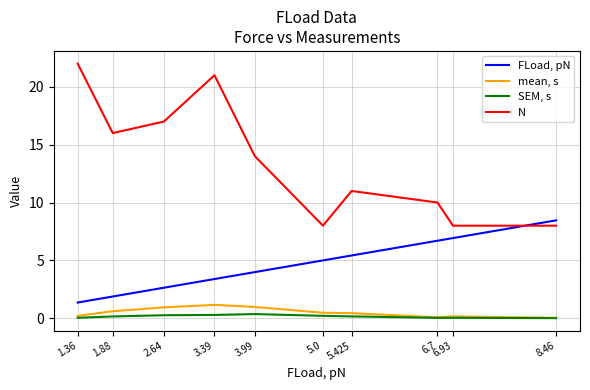

What are all the series names shown in the legend?

FLoad, pN, mean, s, SEM, s, N